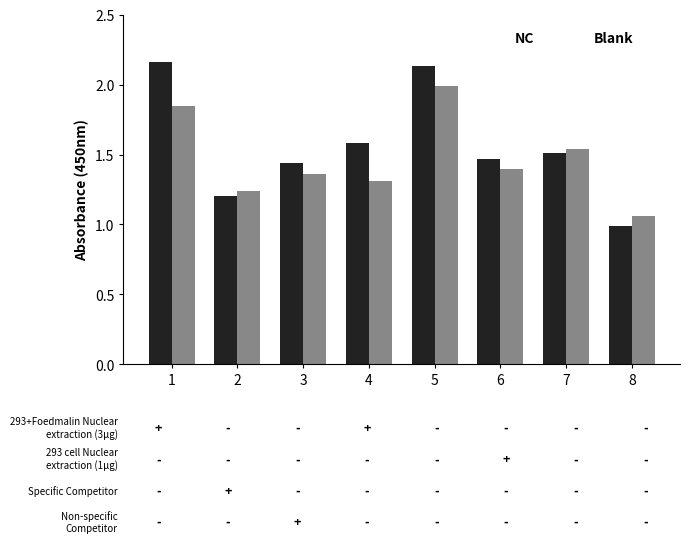

At which category is the sum across all series the highest?

5